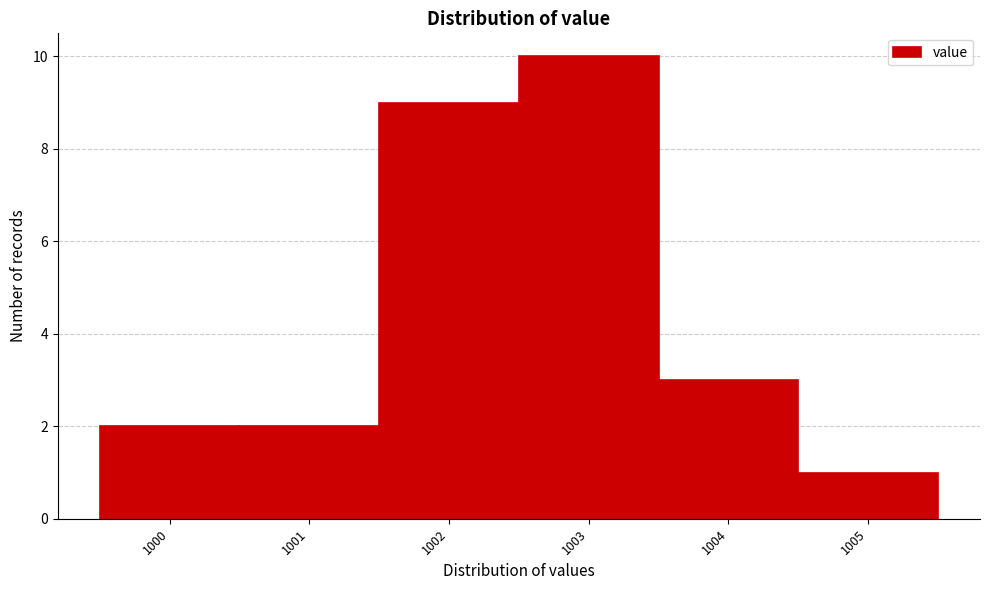

Reading left to right, transcribe this chart: for each bar, give the range it covers on the x-axis and its height. The values are not printed on the chart, so give them approximately, as read against the axis.

999.5 to 1000.5: 2
1000.5 to 1001.5: 2
1001.5 to 1002.5: 9
1002.5 to 1003.5: 10
1003.5 to 1004.5: 3
1004.5 to 1005.5: 1